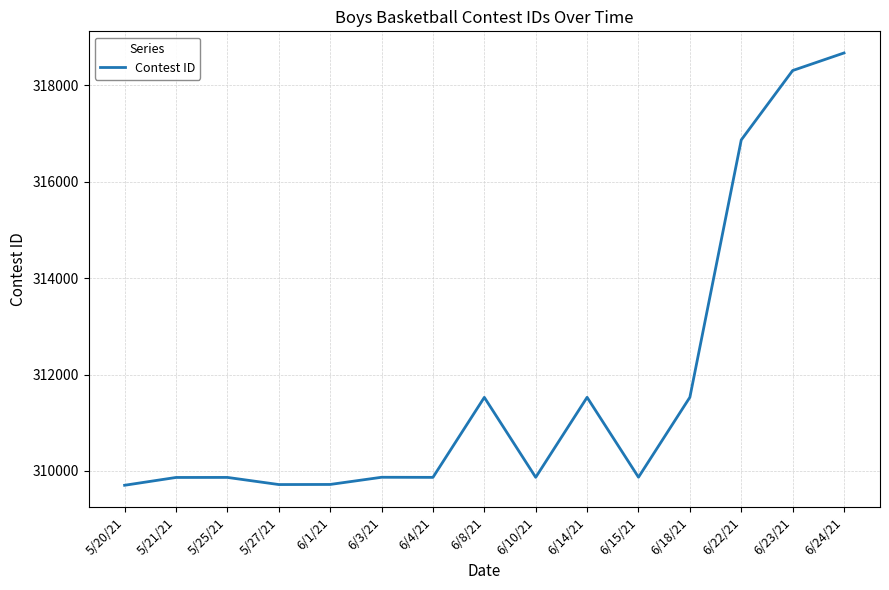

What is the ratio of the value at 5/27/21 to the value at 6/10/21?

1.0